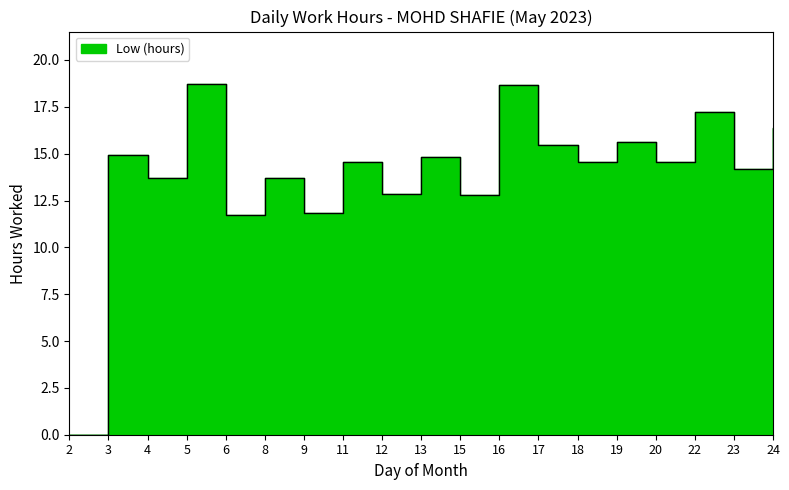

Is it true that the value at 23 is 6.0?

False